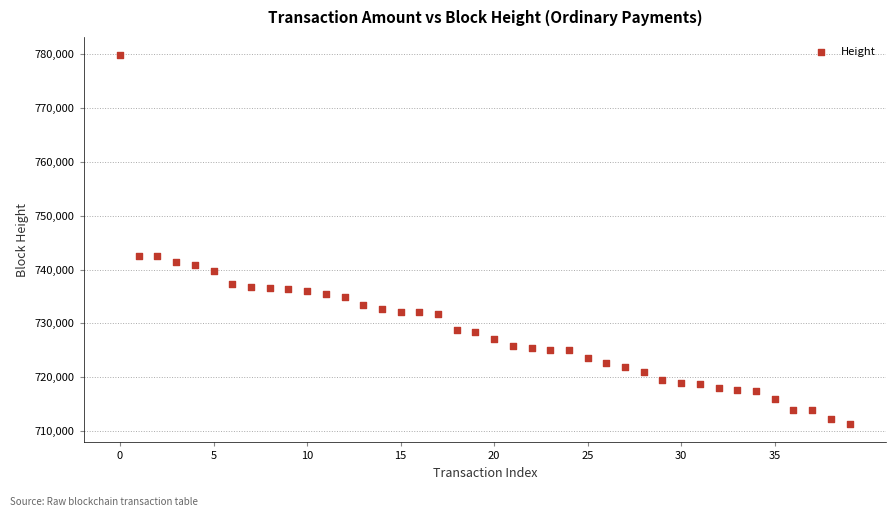

What is the range of Y values (max minus min)?

68307